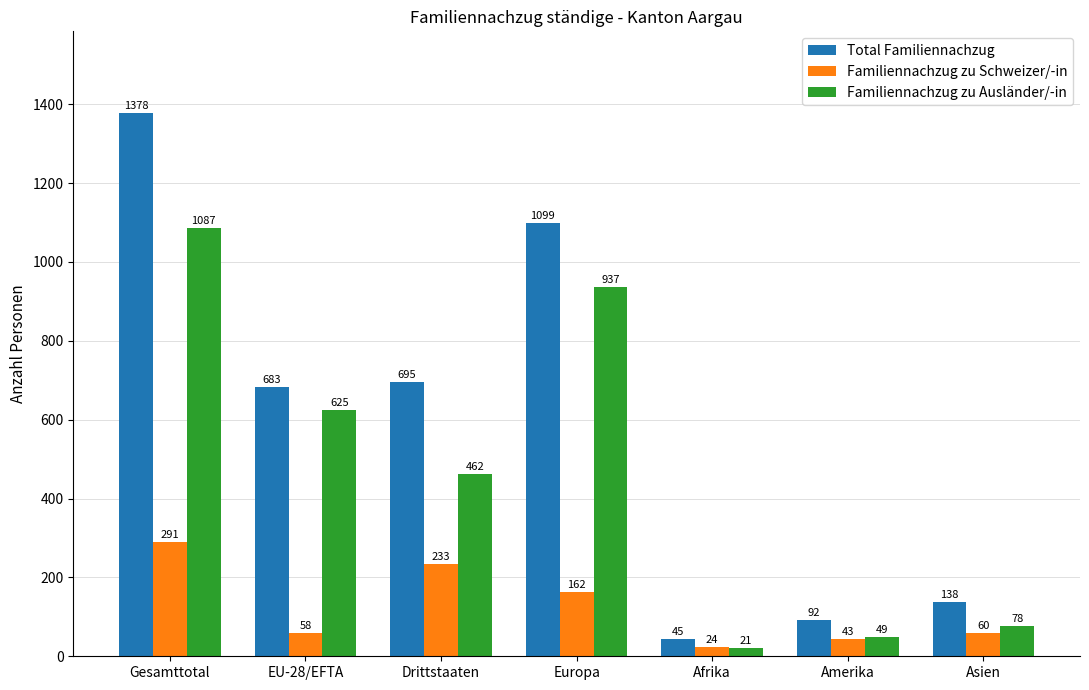

Which series has the largest total across all categories?

Total Familiennachzug